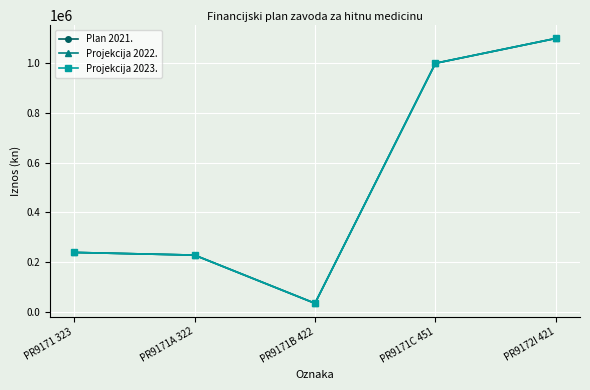

Is this an area chart (filled region under the line)?

No